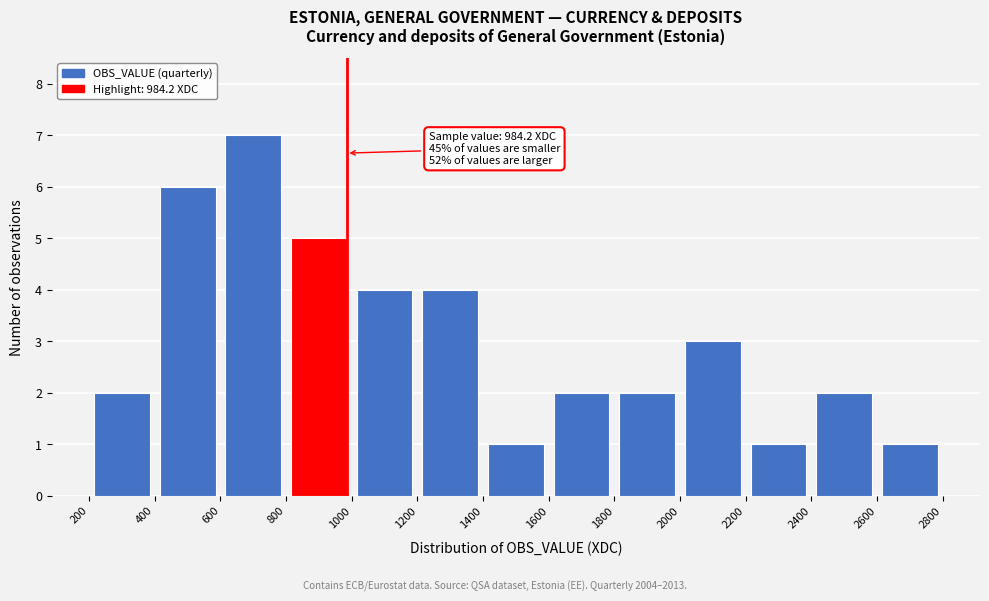

Which range on the x-axis has the tallest bar?

600 to 800